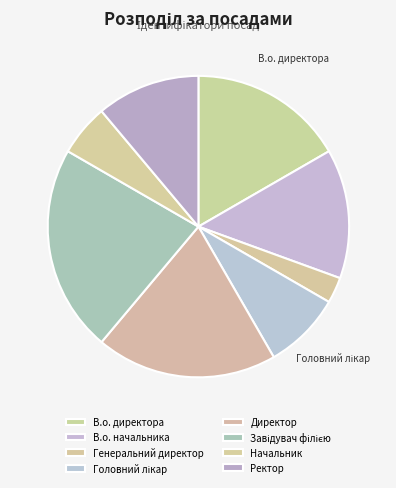

The В.о. директора slice represents 9% of the pie. True or false?

False